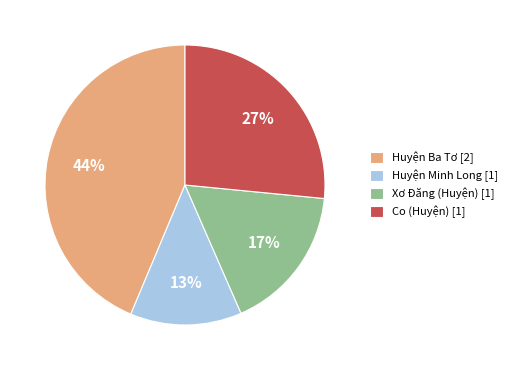

How many segments does this pie chart have?

4